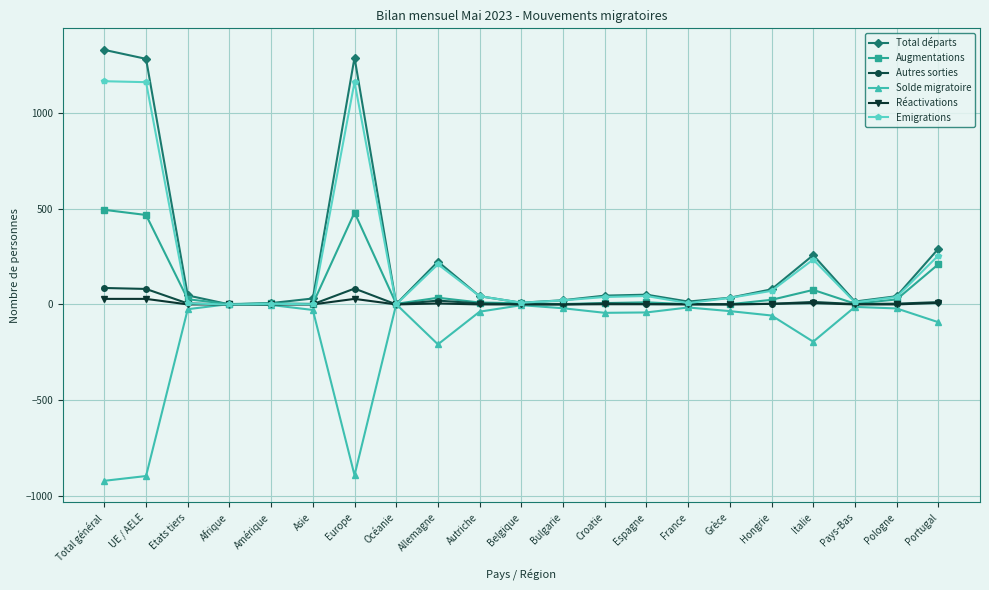

Does the chart have visible grid lines?

Yes